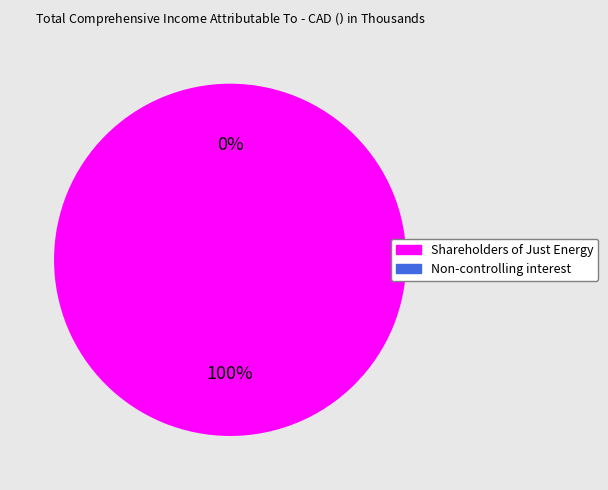

Rank the categories by value from highest to lowest.

Shareholders of Just Energy, Non-controlling interest